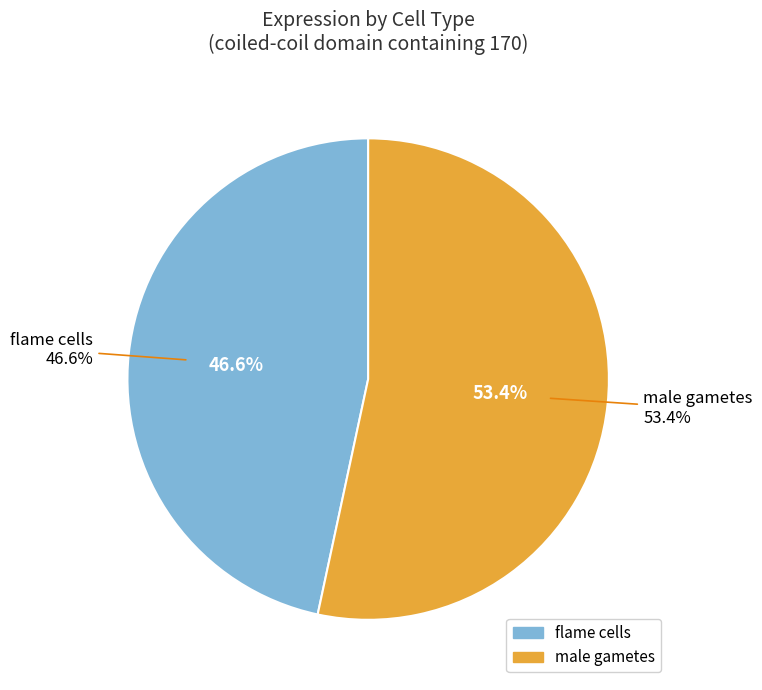

What percentage is the flame cells slice, to the nearest percent?

47%